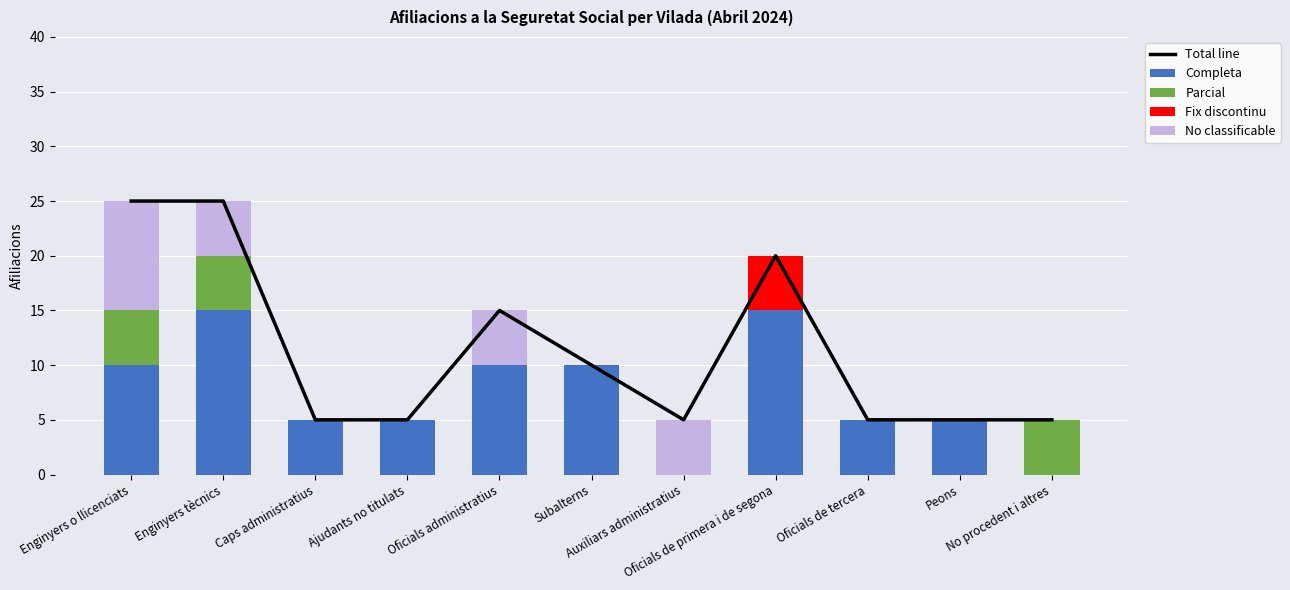

What value does the Parcial series have at No procedent i altres?

5